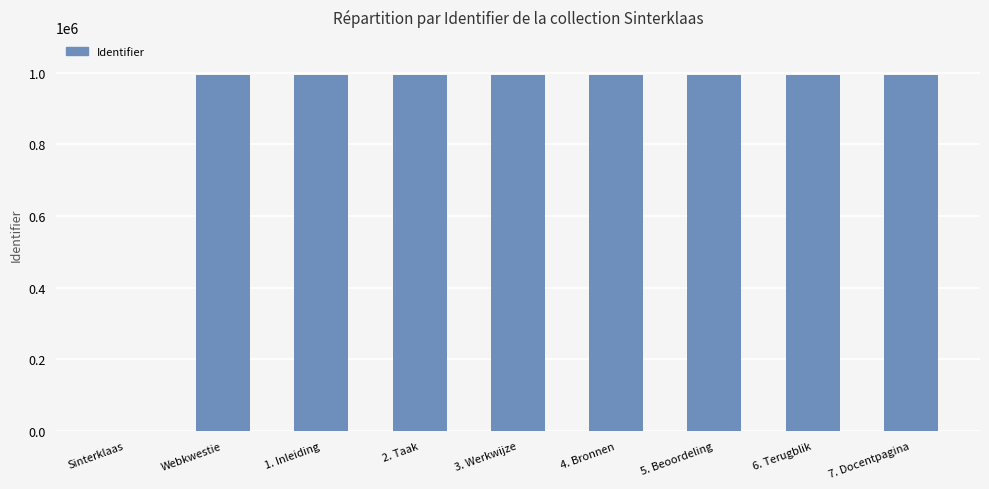

Count the number of categories in the chart.

9